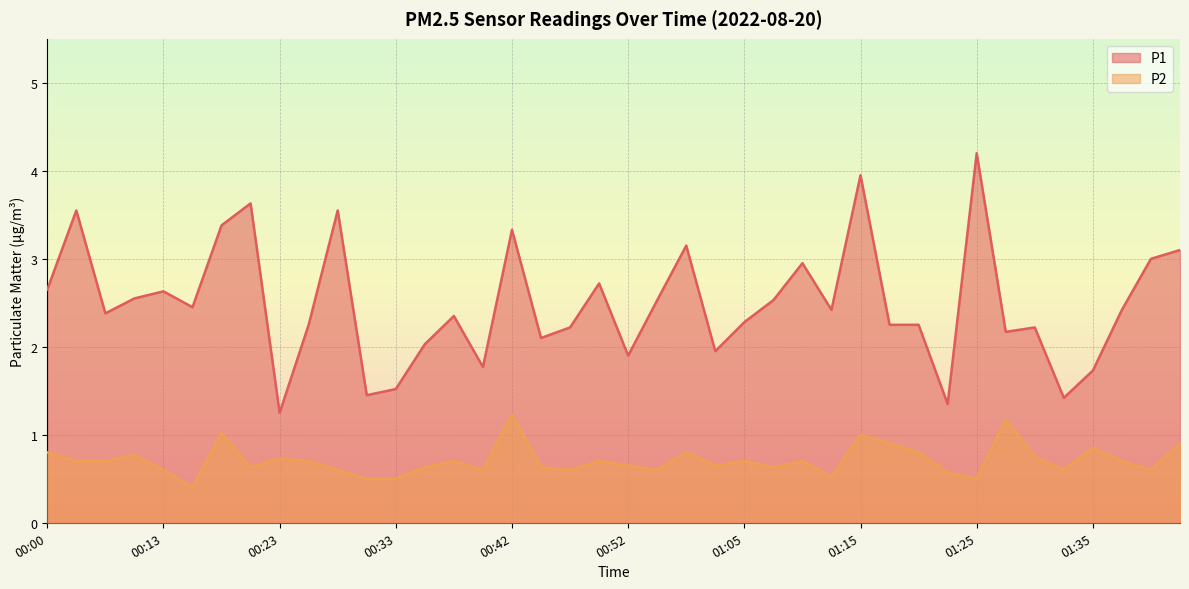

Does the chart display data point markers on the line(s)?

No